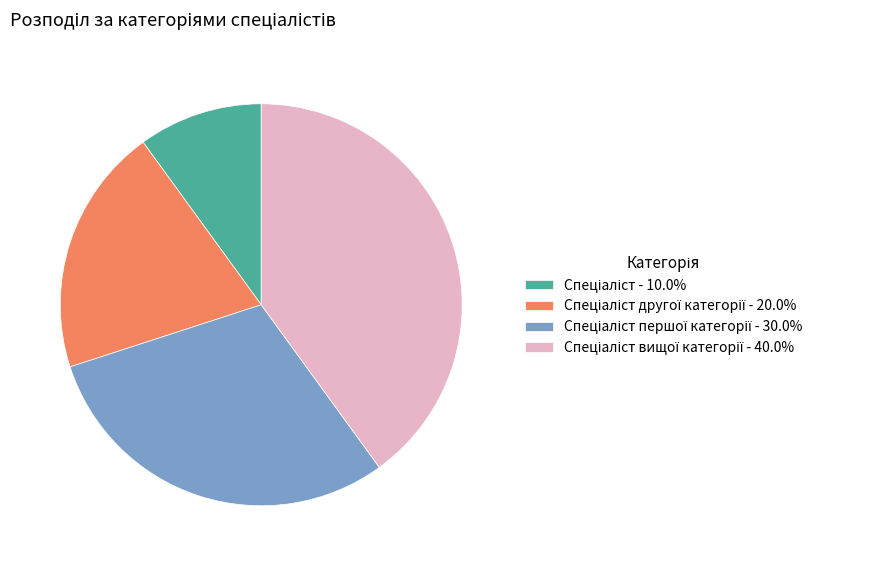

Is there any slice that represents more than half of the pie?

No